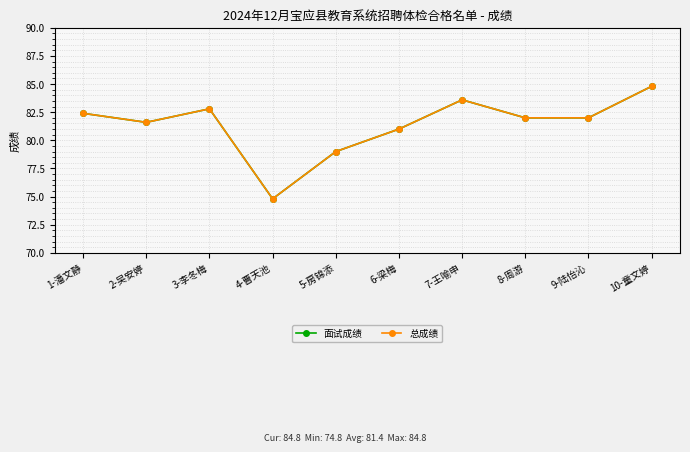

Does the chart have visible grid lines?

Yes